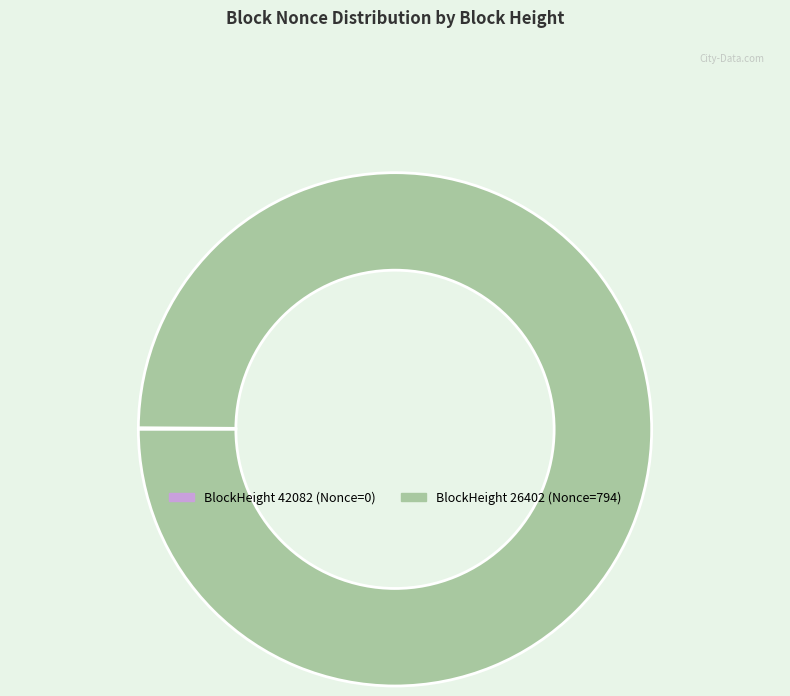

What is the majority slice?

BlockHeight 26402 (Nonce=794)